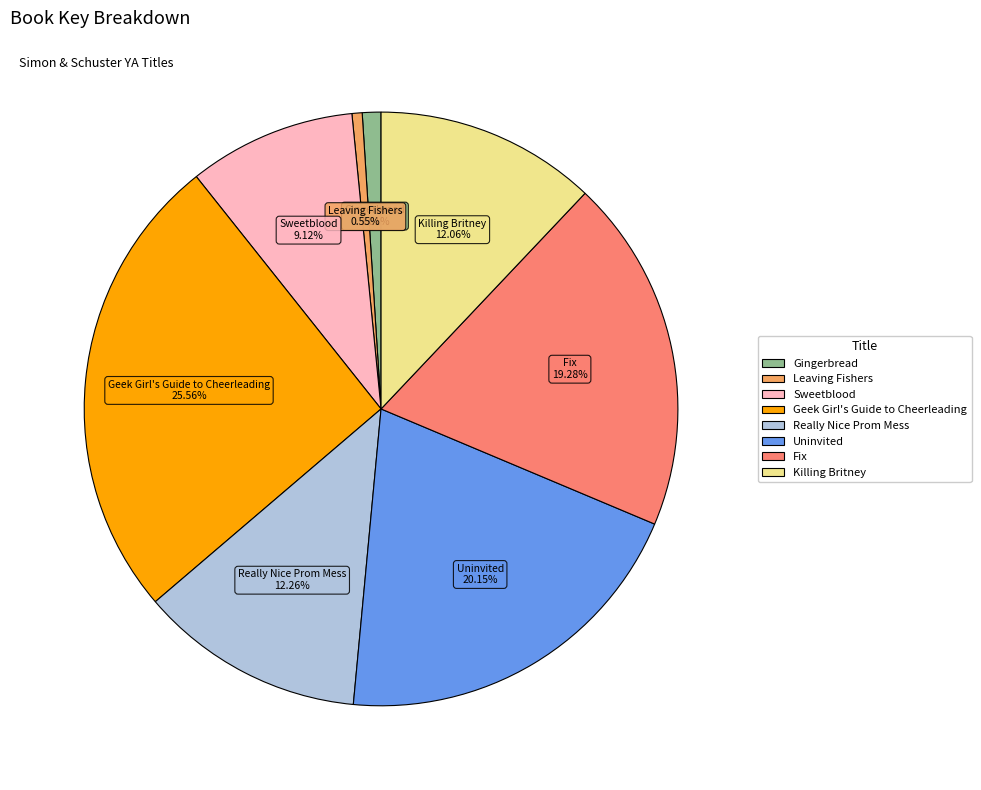

Is it true that Fix is 19% of the pie?

True